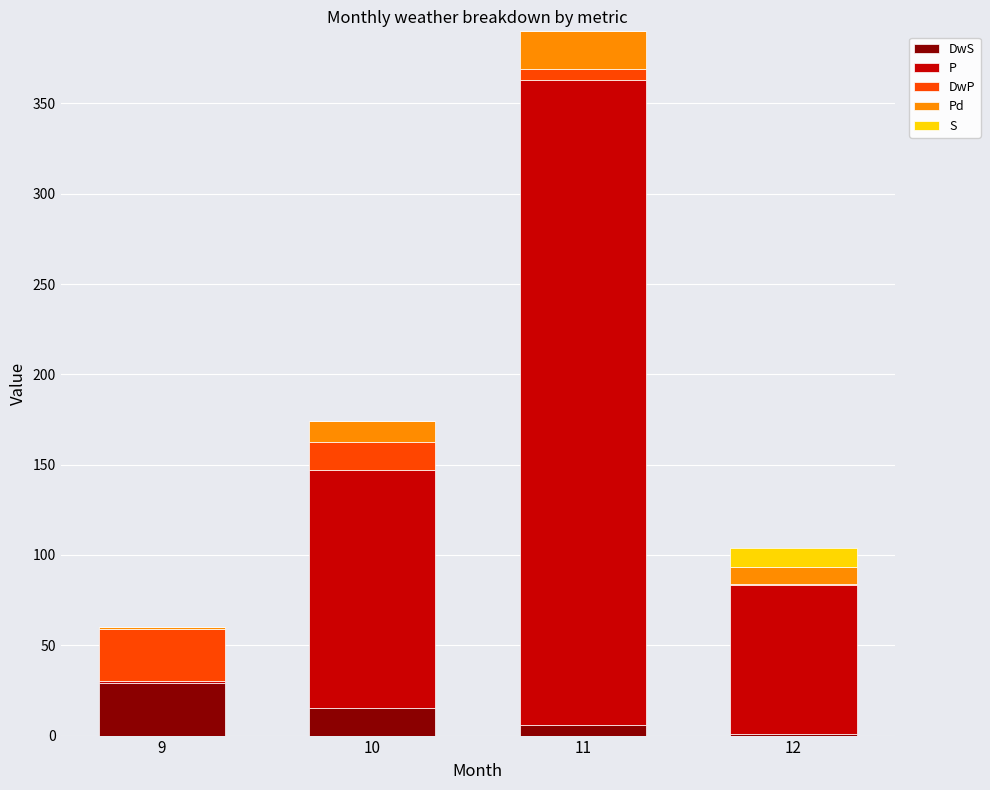

At which category is the sum across all series the highest?

11